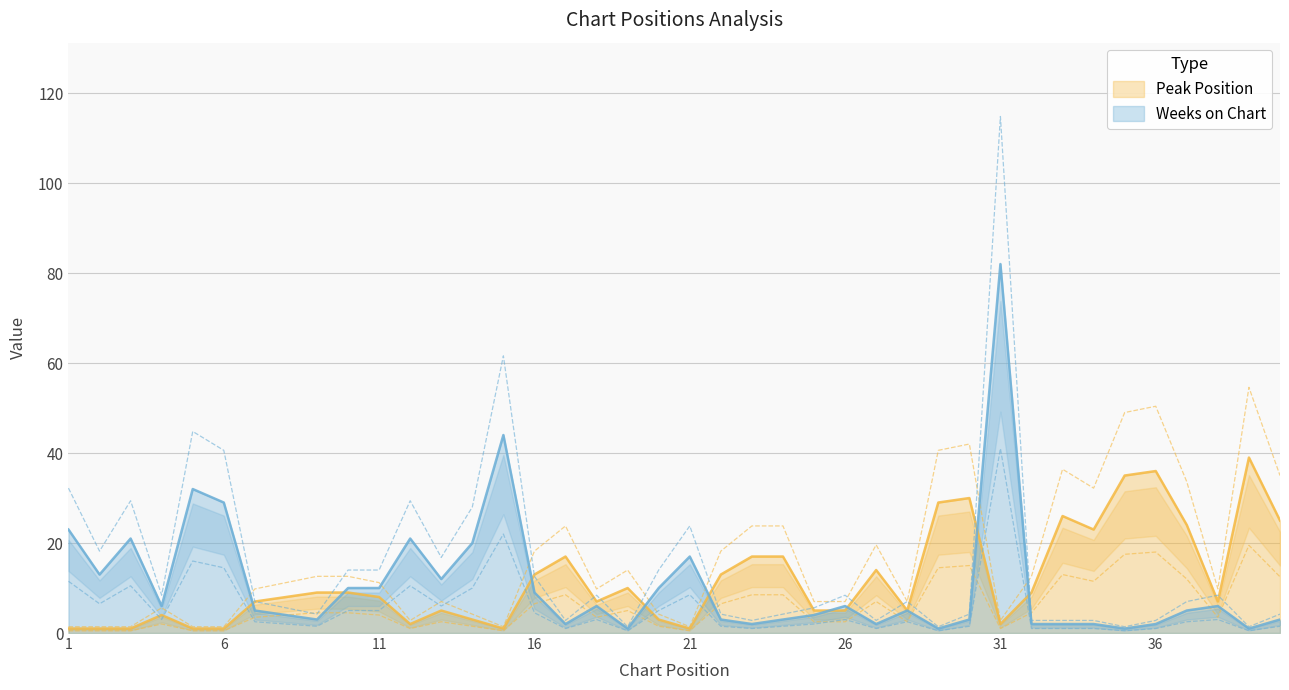

Is the value of Weeks on Chart at 17 greater than the value of Peak Position at 7?

No